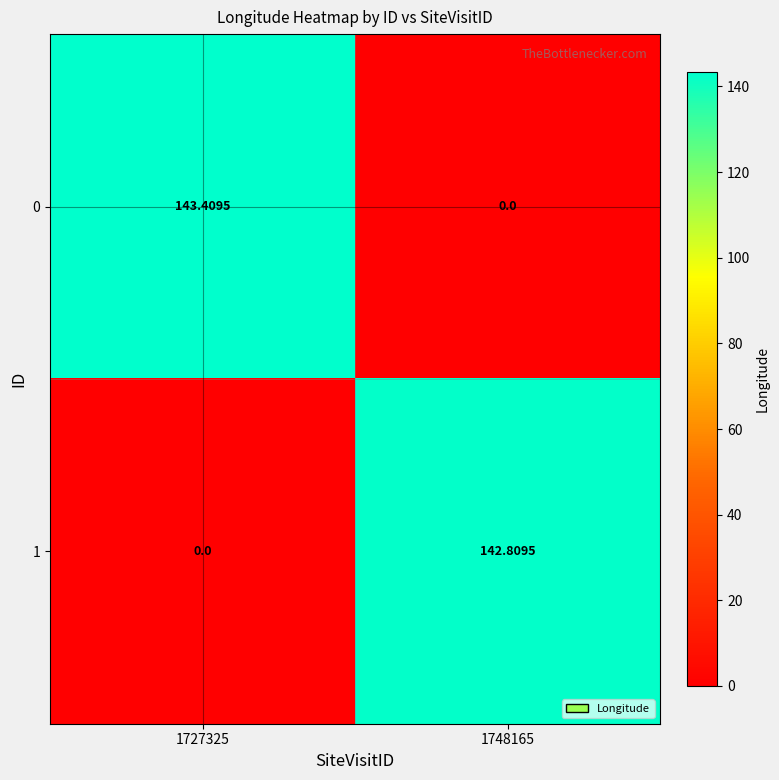

Is the value of 0 at 1727325 greater than the value of 1 at 1727325?

Yes